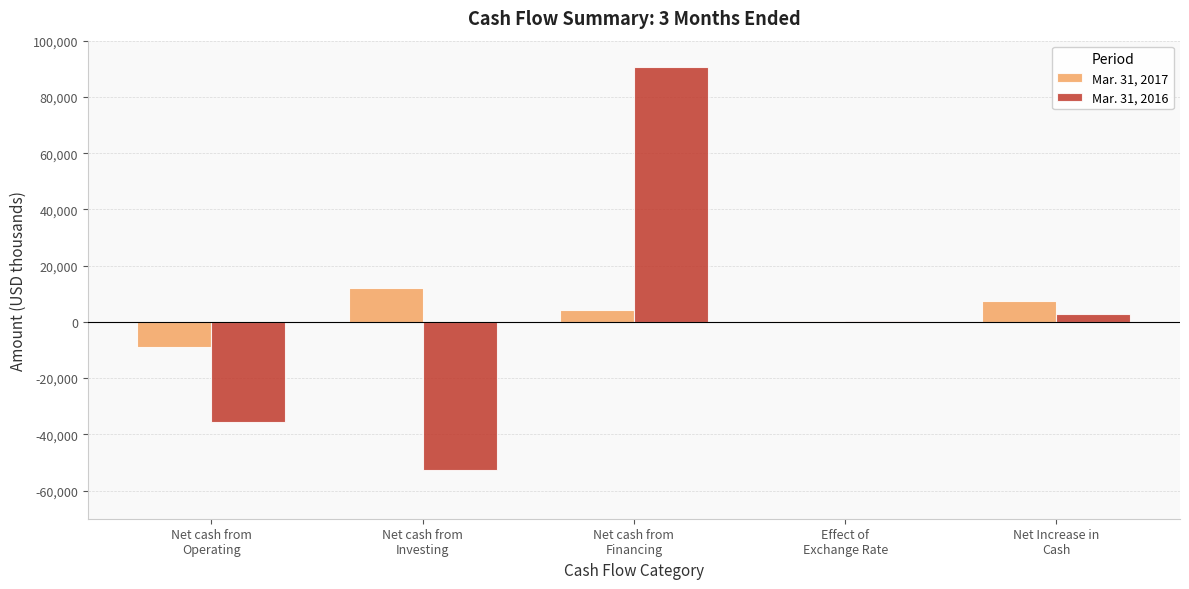

What is the maximum value shown in the chart?

90810